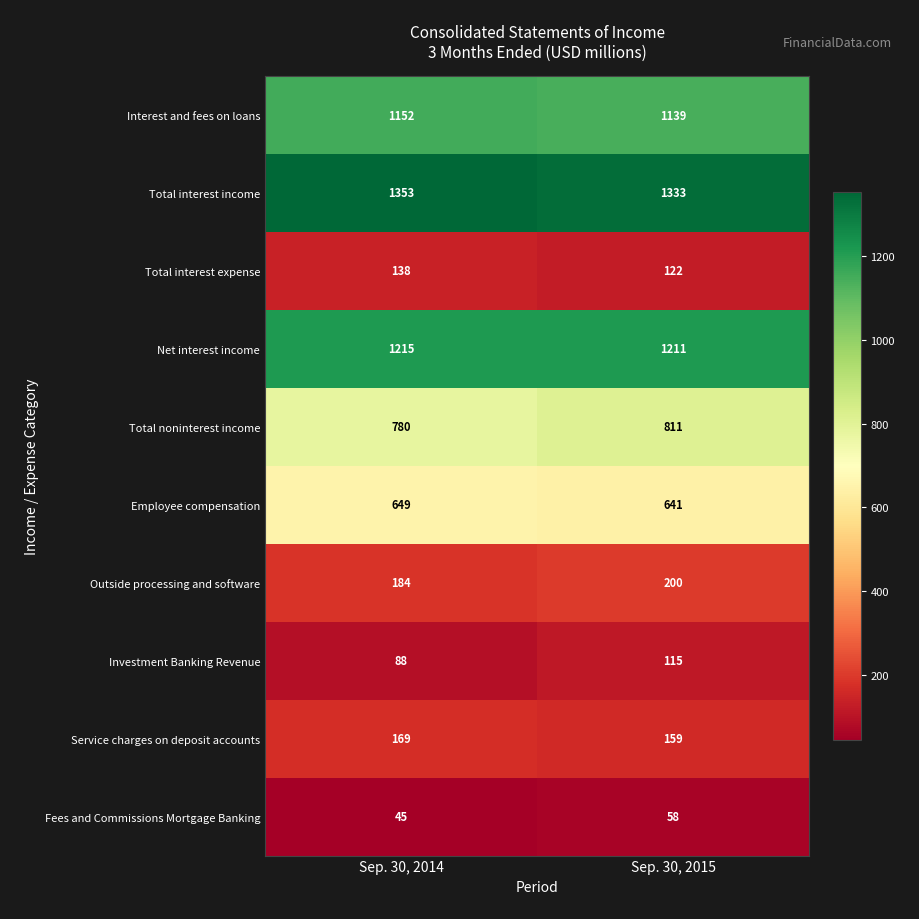

At which label is Investment Banking Revenue closest to 101?

Sep. 30, 2014